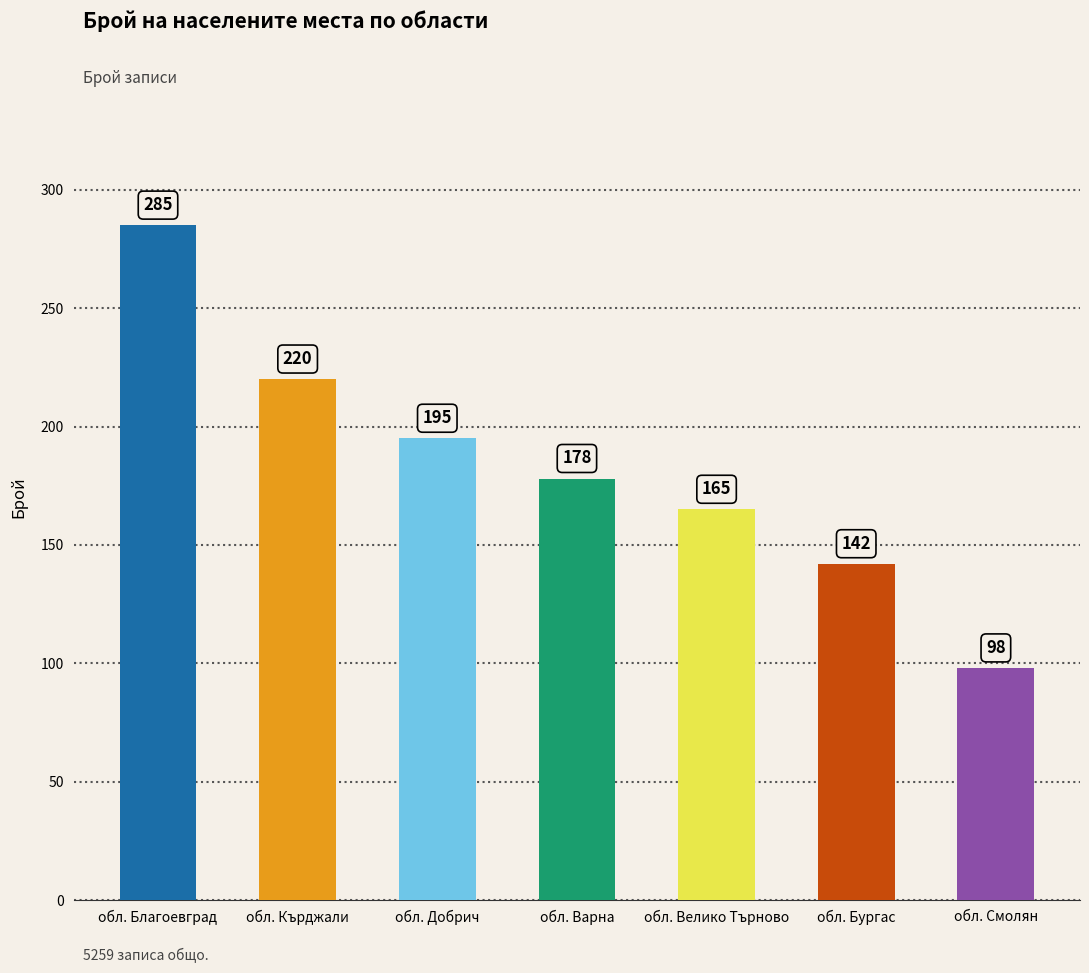

Reading right to left, transcribe all the data shown in this chart.

98	142	165	178	195	220	285